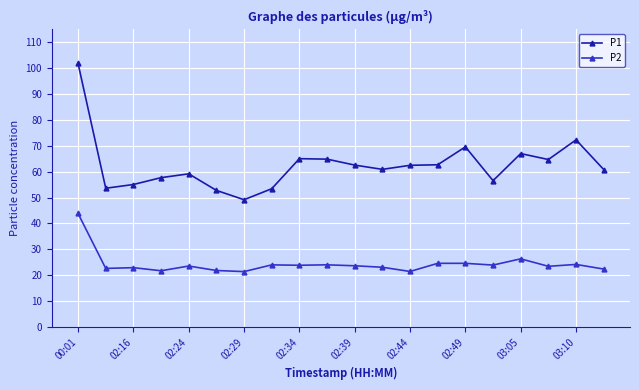

Rank the series by their maximum value, from lowest to highest.

P2, P1